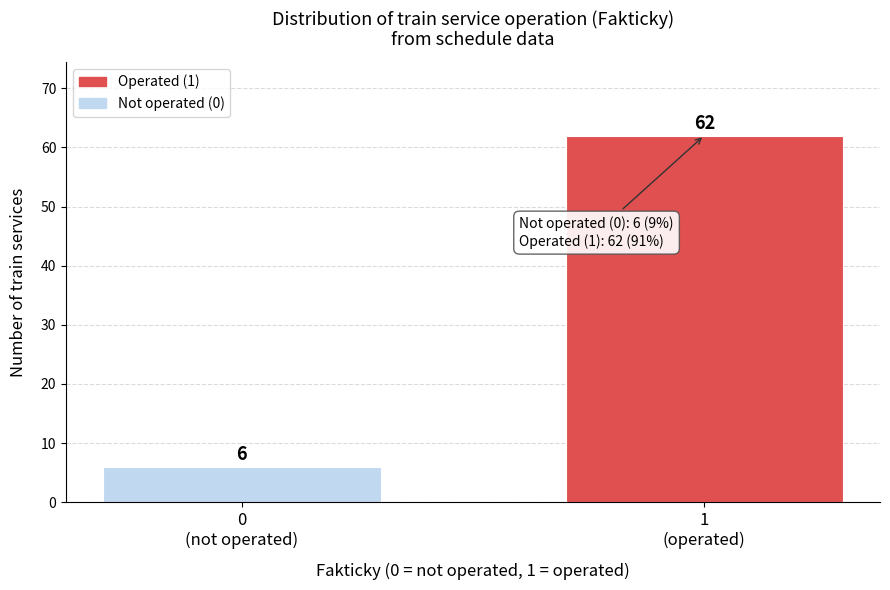

Reading left to right, transcribe all the data shown in this chart.

6	62